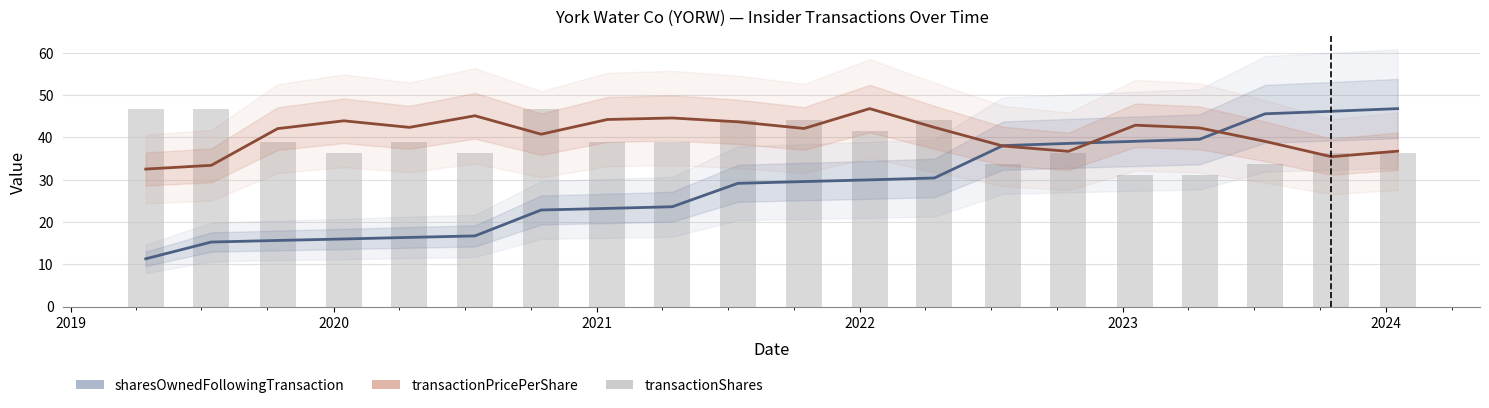

Which series has the largest range (max minus min)?

sharesOwnedFollowingTransaction